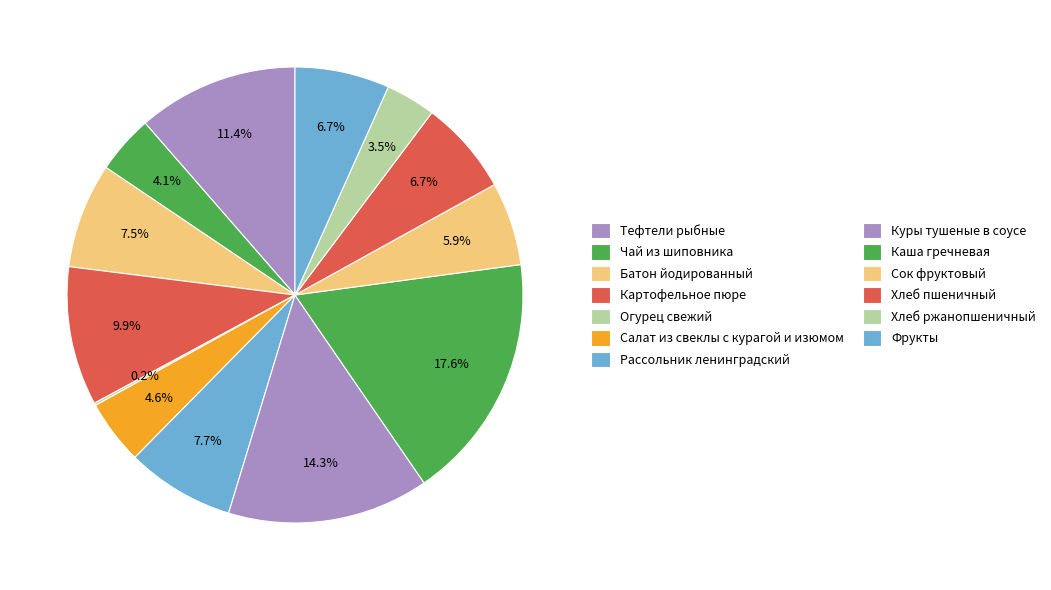

Rank the categories by value from highest to lowest.

Каша гречневая, Куры тушеные в соусе, Тефтели рыбные, Картофельное пюре, Рассольник ленинградский, Батон йодированный, Хлеб пшеничный, Фрукты, Сок фруктовый, Салат из свеклы с курагой и изюмом, Чай из шиповника, Хлеб ржанопшеничный, Огурец свежий